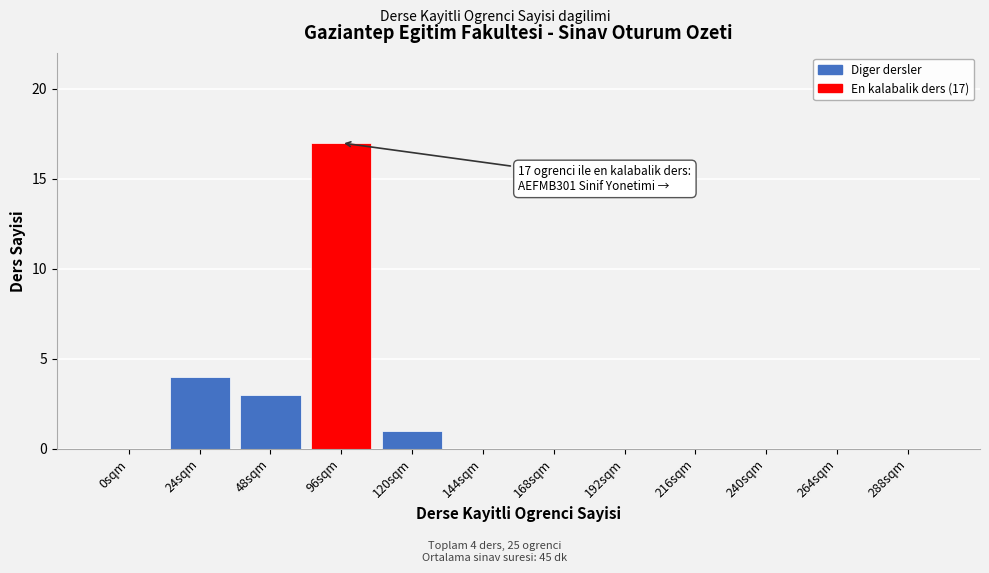

Reading left to right, transcribe all the data shown in this chart.

0sqm=0	24sqm=4	48sqm=3	96sqm=17	120sqm=1	144sqm=0	168sqm=0	192sqm=0	216sqm=0	240sqm=0	264sqm=0	288sqm=0